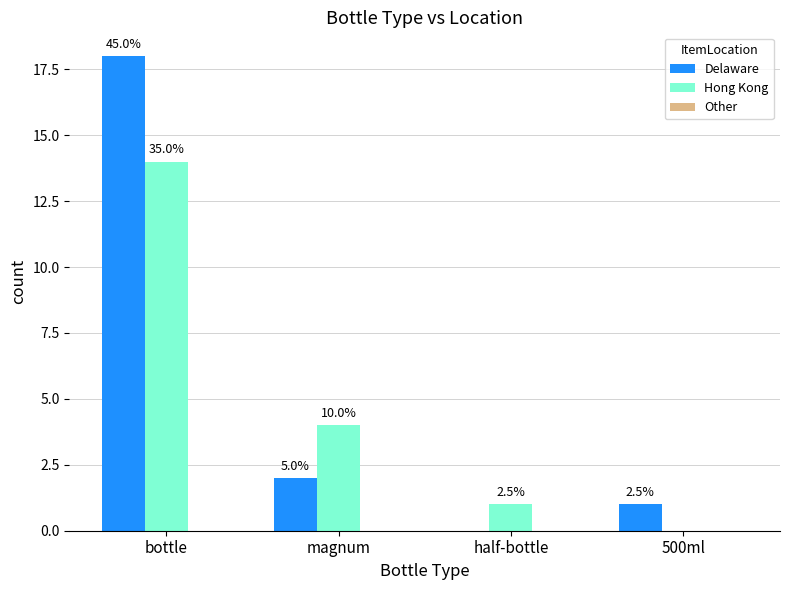

Are the bars horizontal?

No